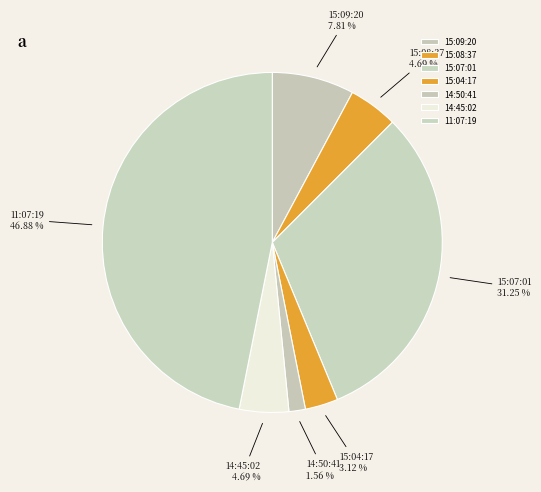

Is there a majority slice in this chart?

No